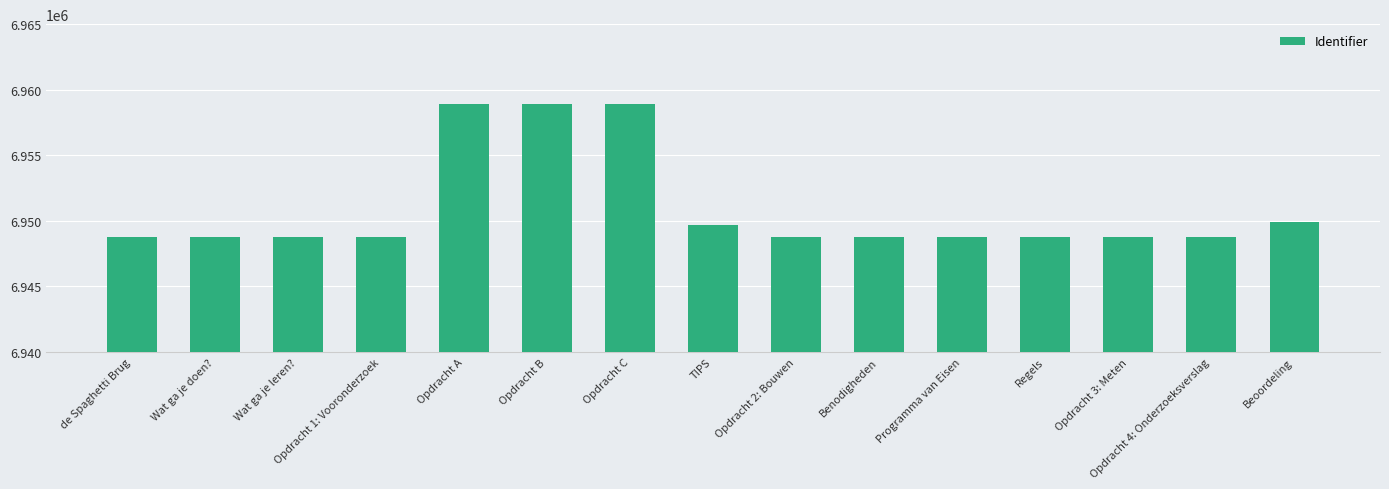

Does the chart contain any negative values?

No